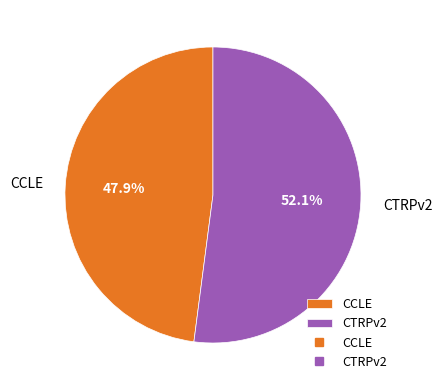

To the nearest percent, what is the difference between the CCLE and CTRPv2 slice percentages?

4%